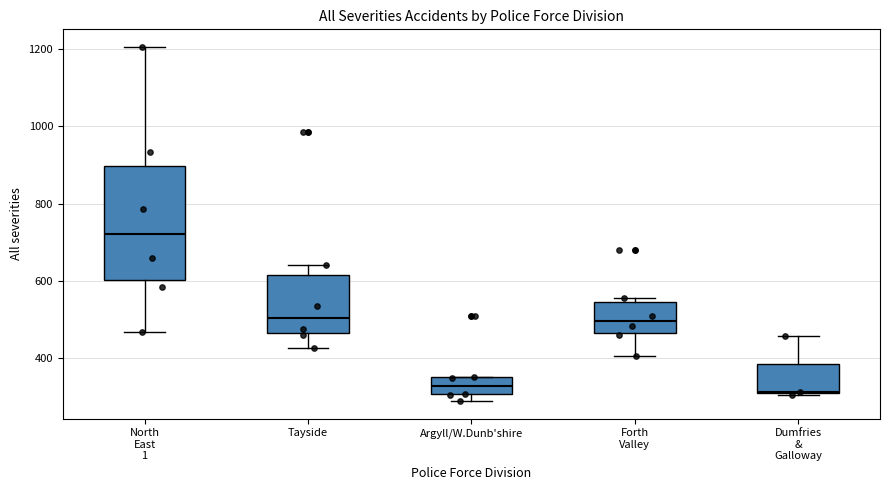

Which box is the tallest, from its lower edge to its upper edge?

North East 1